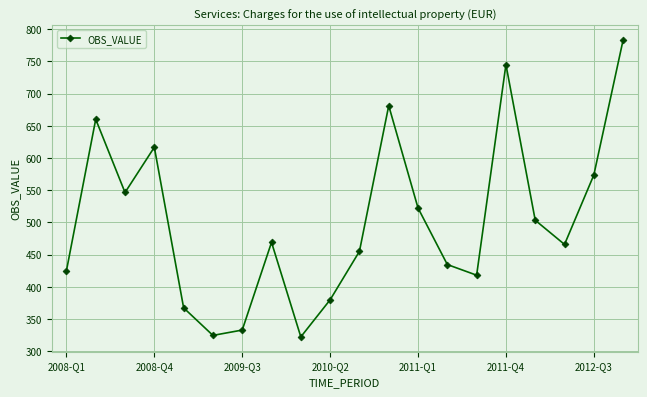

What is the maximum value shown in the chart?

783.4